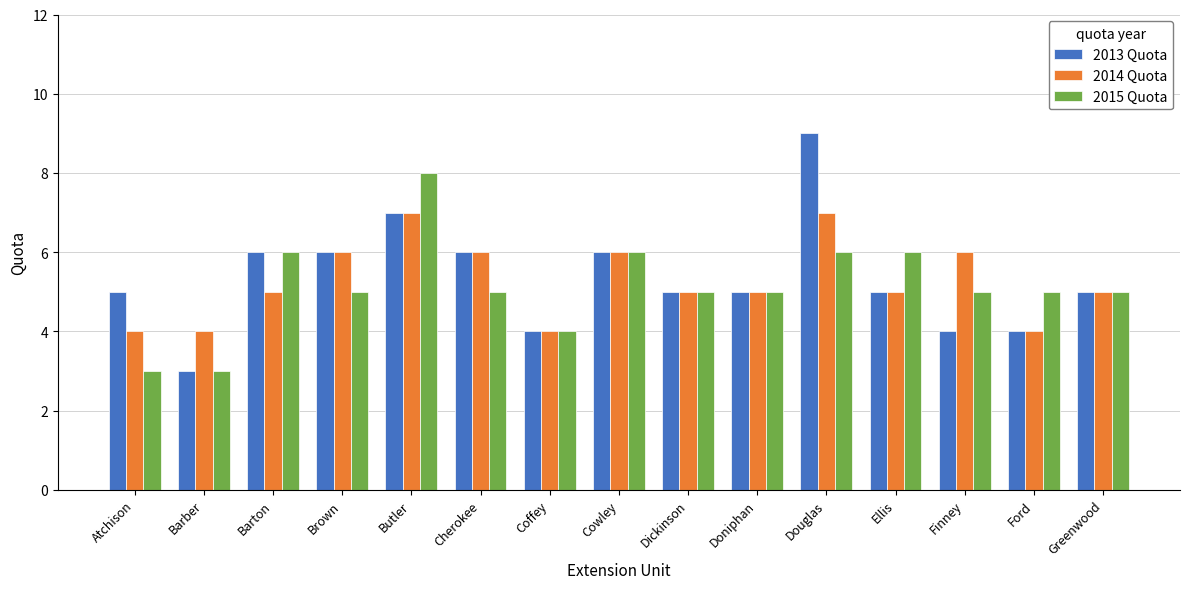

At Douglas, list the series in order from smallest to largest.

2015 Quota, 2014 Quota, 2013 Quota